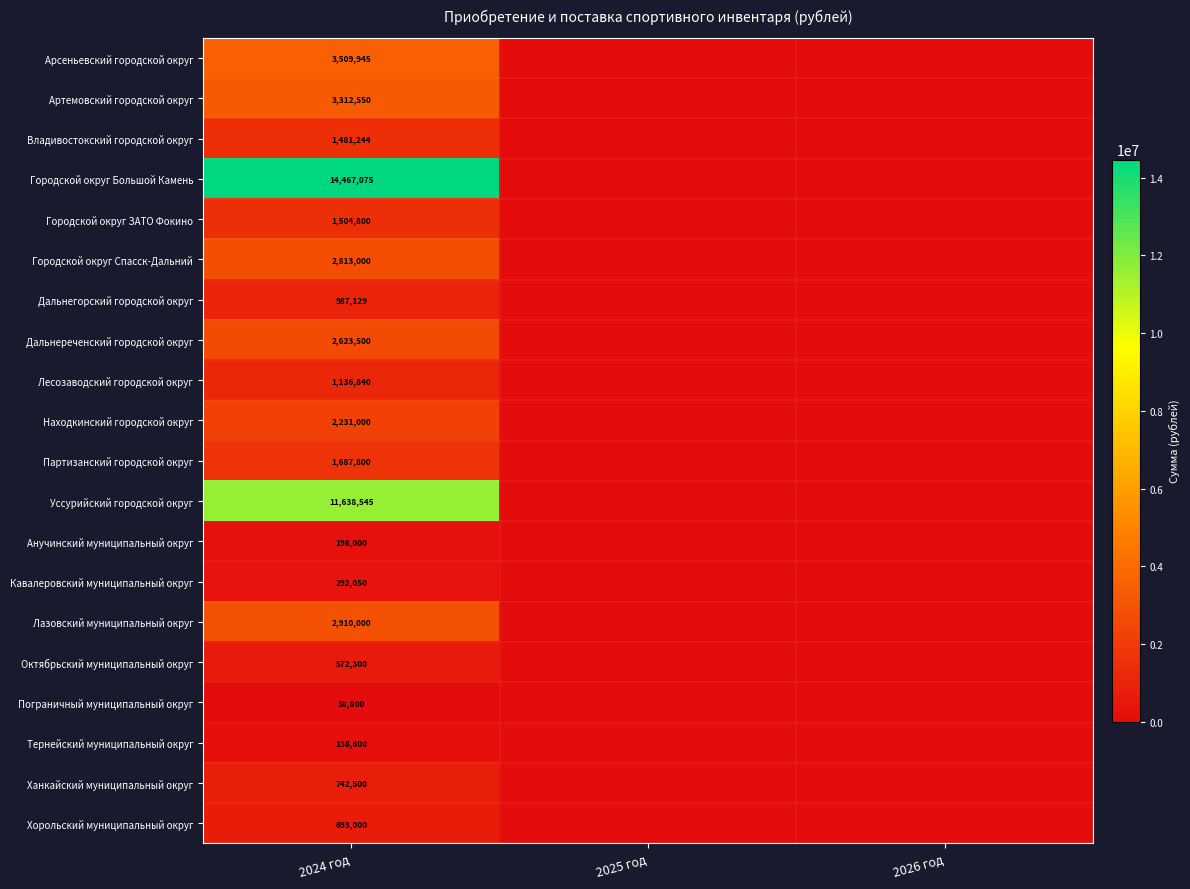

The value of Лазовский муниципальный округ at 2024 год is 2910000. True or false?

True